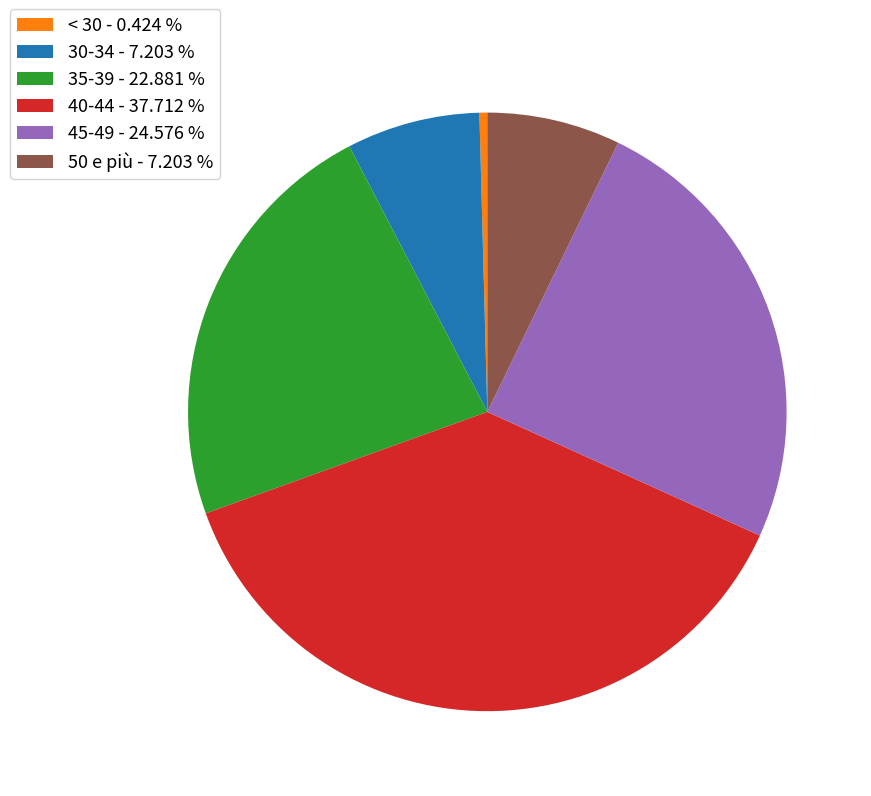

Approximately how many times larger is the value at 45-49 - 24.576 % compared to < 30 - 0.424 %?

58.0